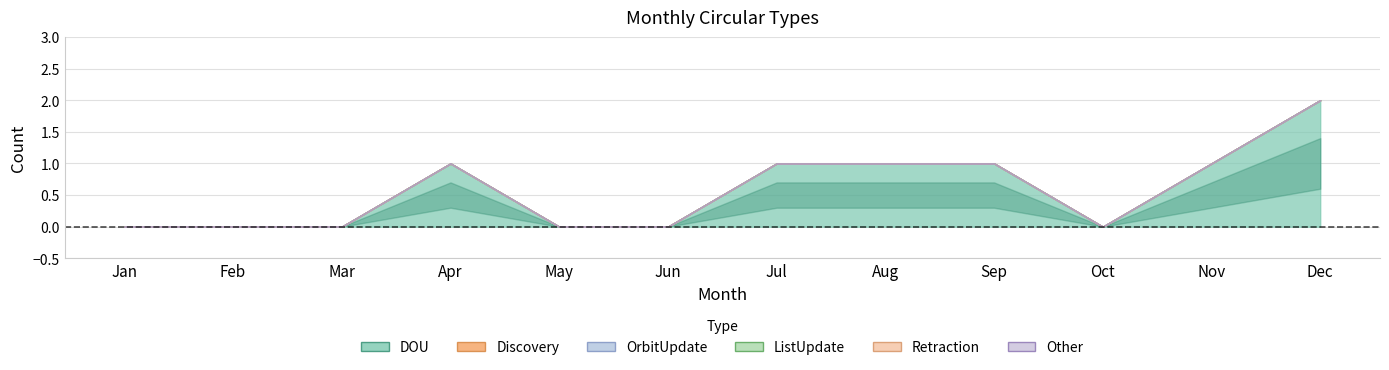

Rank the categories by Other value from highest to lowest.

Jan, Feb, Mar, Apr, May, Jun, Jul, Aug, Sep, Oct, Nov, Dec